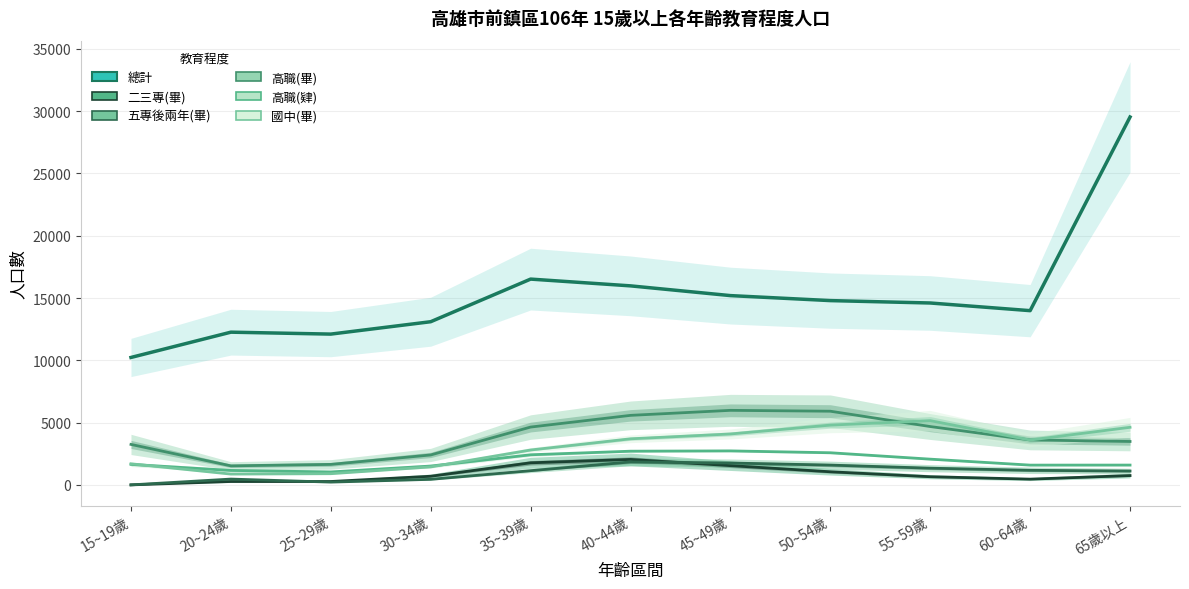

In 二三專(畢), how many points are higher than both neighbors (excluding endpoints)?

1